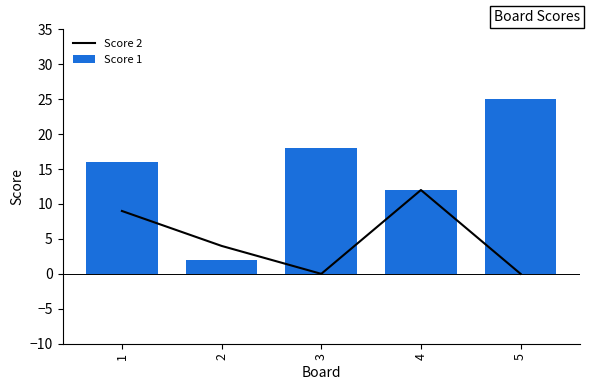

How many values are below 4?

2